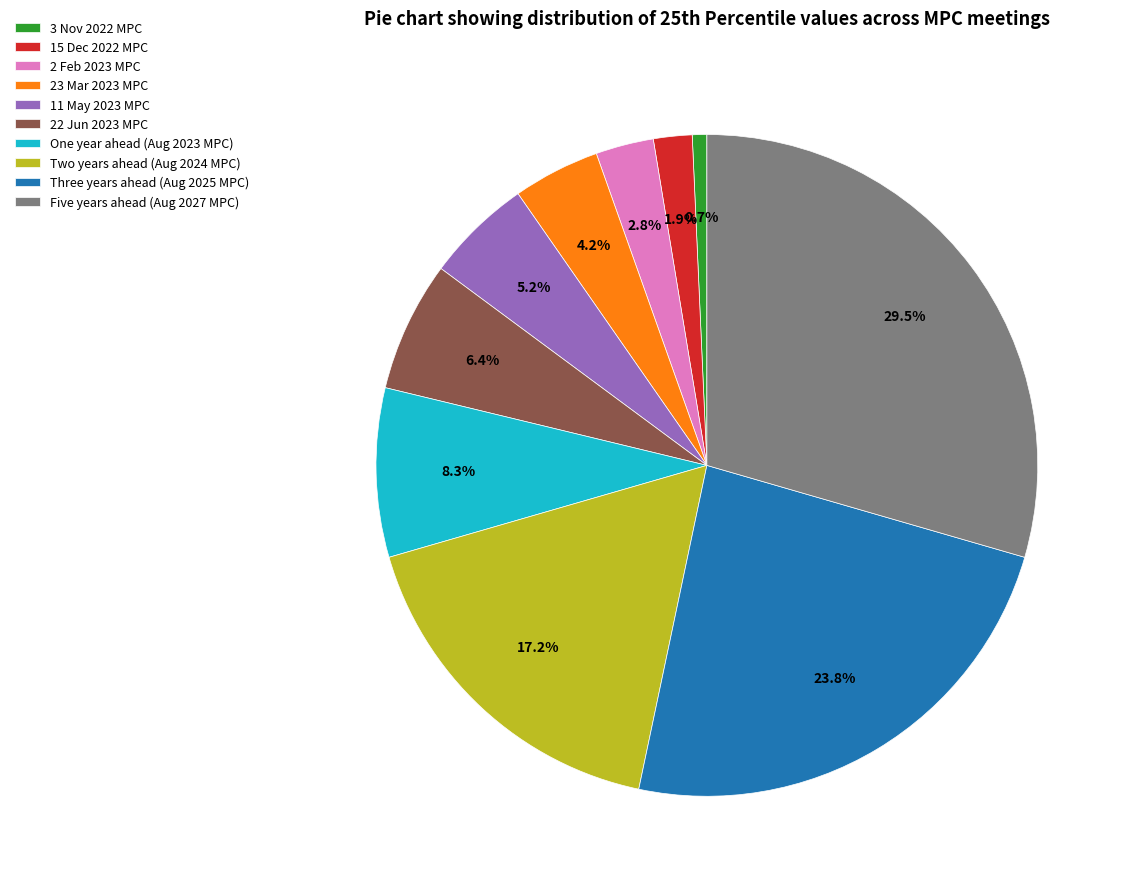

Rank the categories by value from highest to lowest.

Five years ahead (Aug 2027 MPC), Three years ahead (Aug 2025 MPC), Two years ahead (Aug 2024 MPC), One year ahead (Aug 2023 MPC), 22 Jun 2023 MPC, 11 May 2023 MPC, 23 Mar 2023 MPC, 2 Feb 2023 MPC, 15 Dec 2022 MPC, 3 Nov 2022 MPC